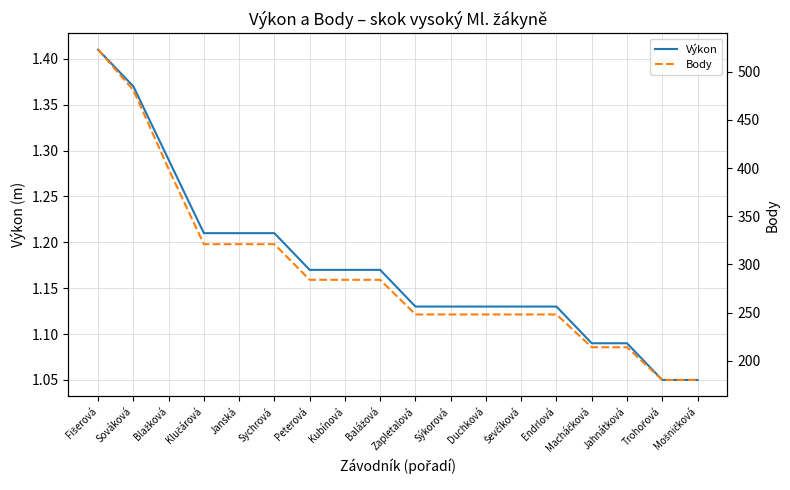

The value of Body at Kubínová is 284.0. True or false?

True